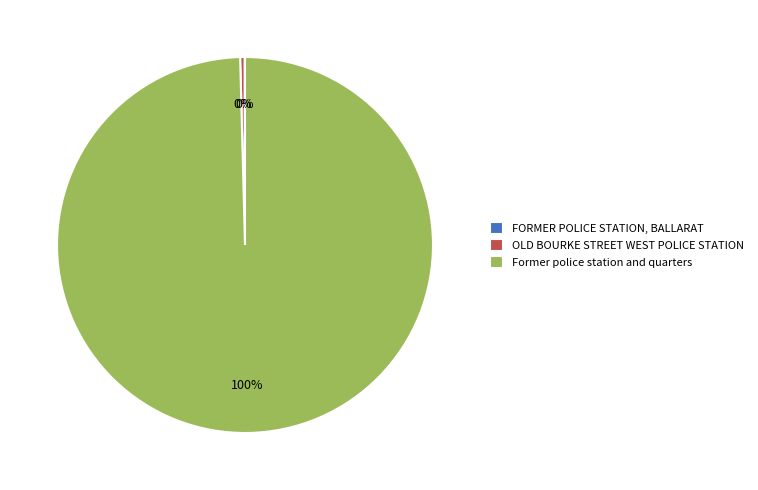

What is the largest slice in the pie chart?

Former police station and quarters